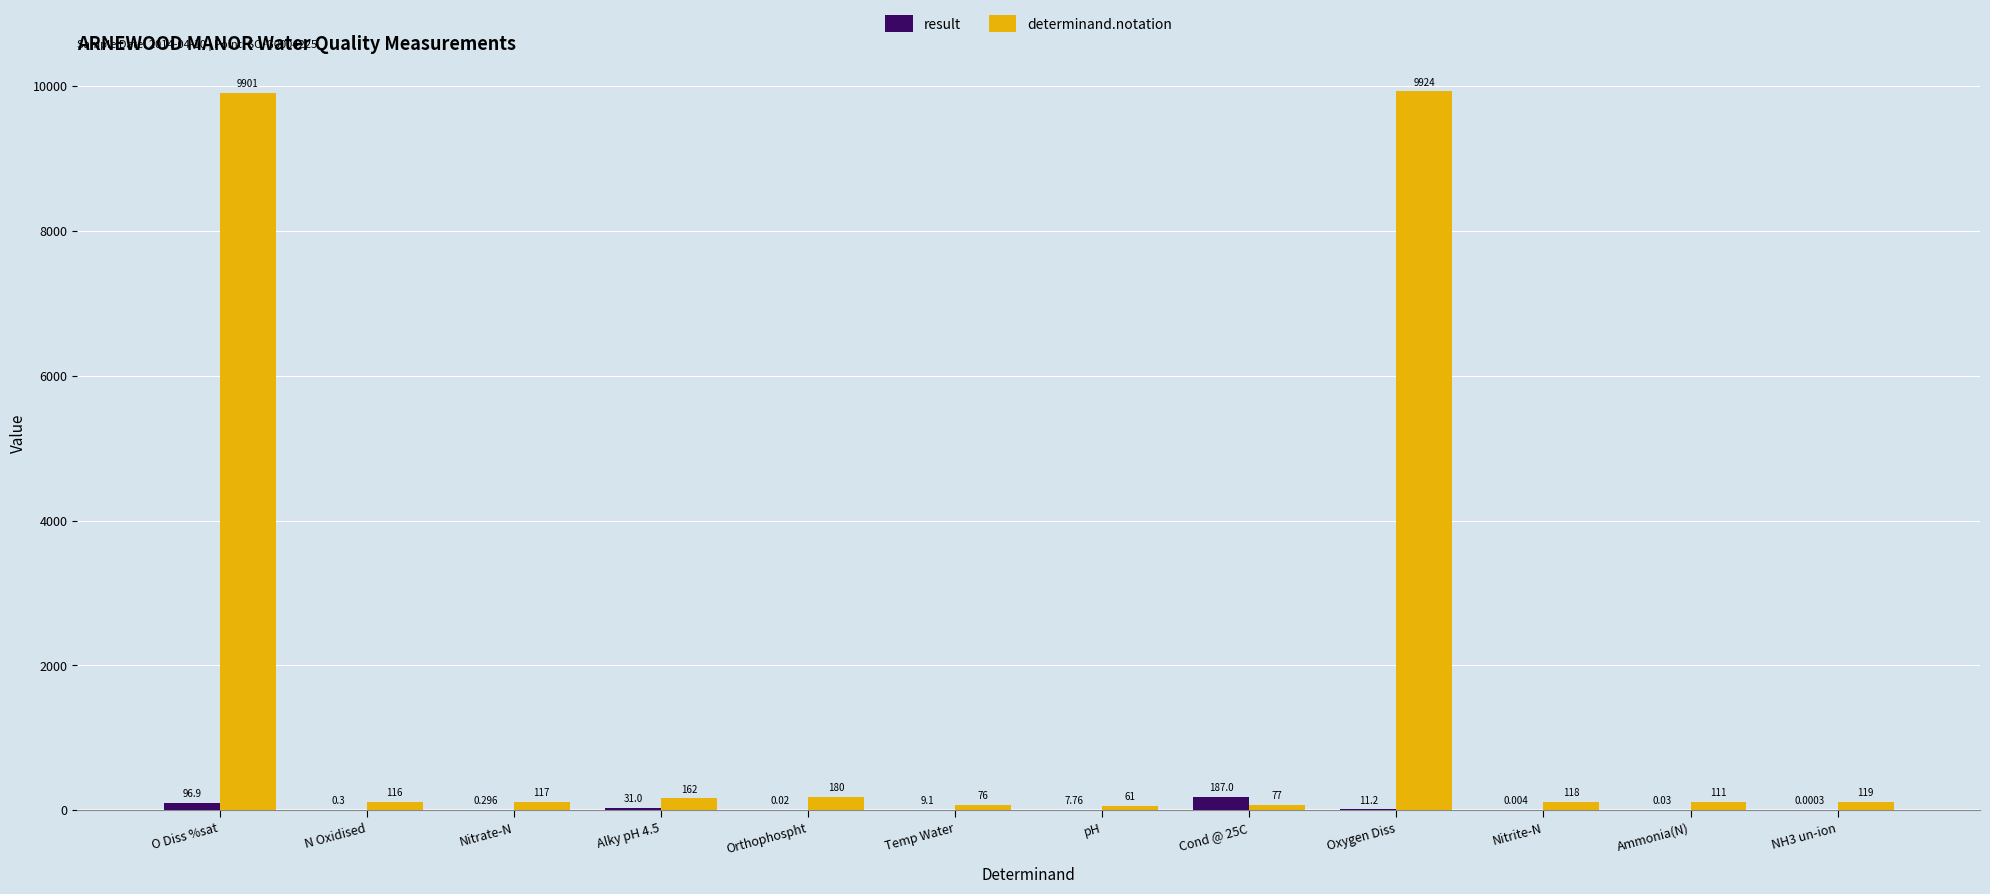

Where does the determinand.notation series first go above 118?

O Diss %sat